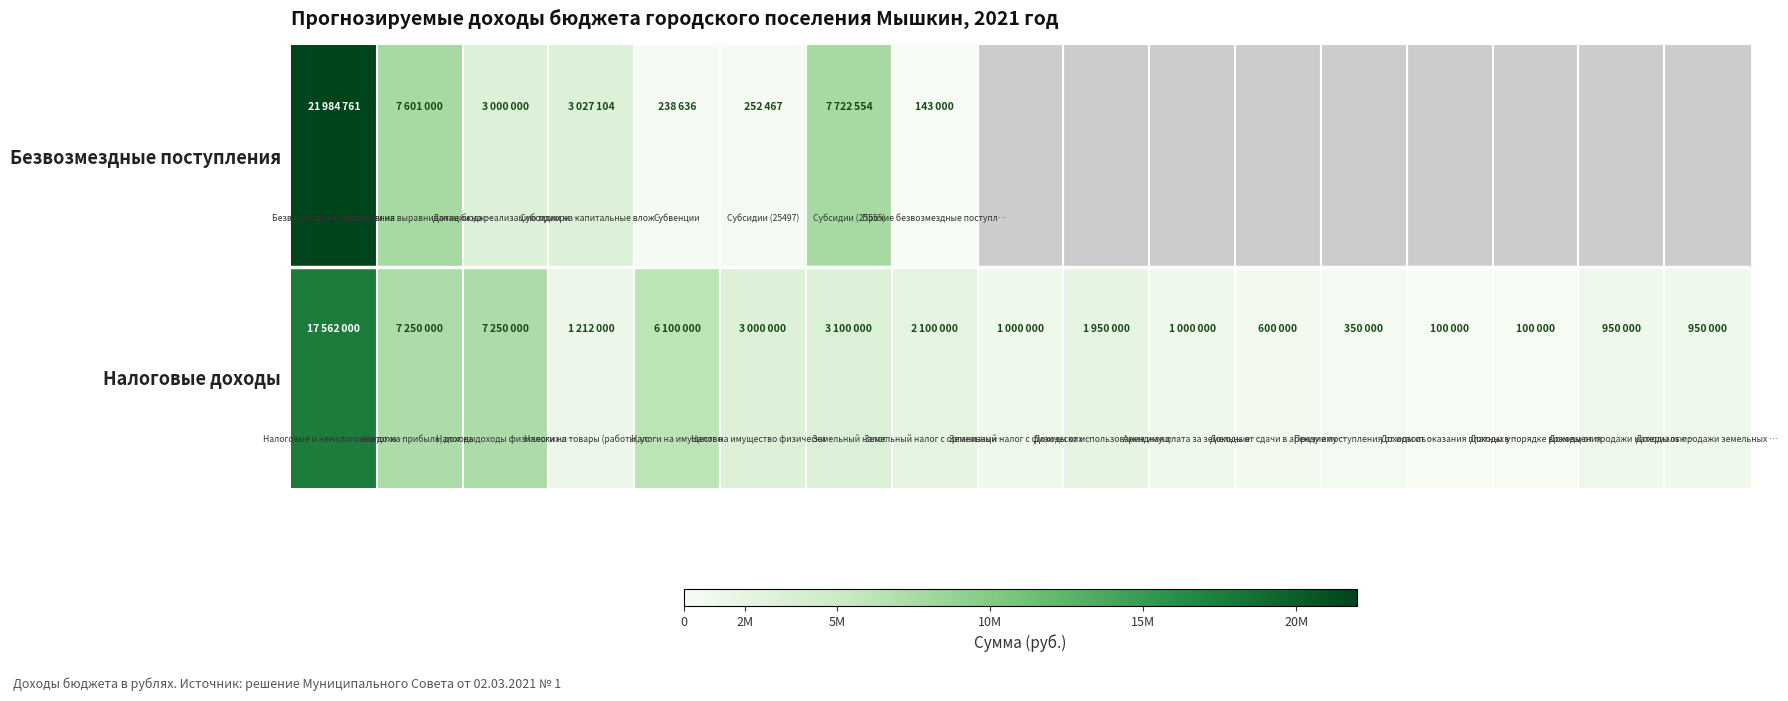

What is the minimum value for Безвозмездные поступления?

143000.0